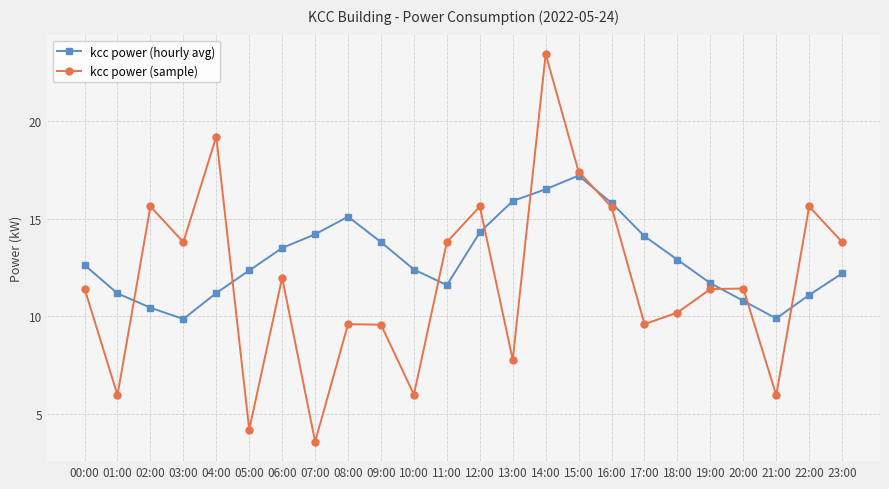

True or false: kcc power (sample) and kcc power (hourly avg) cross at least once.

True